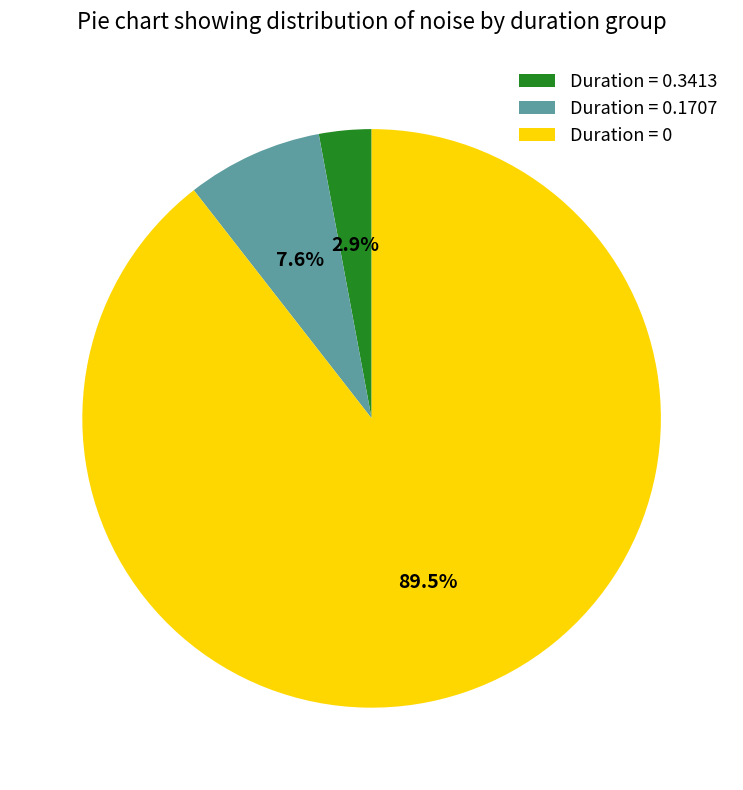

How many slices are in this pie chart?

3